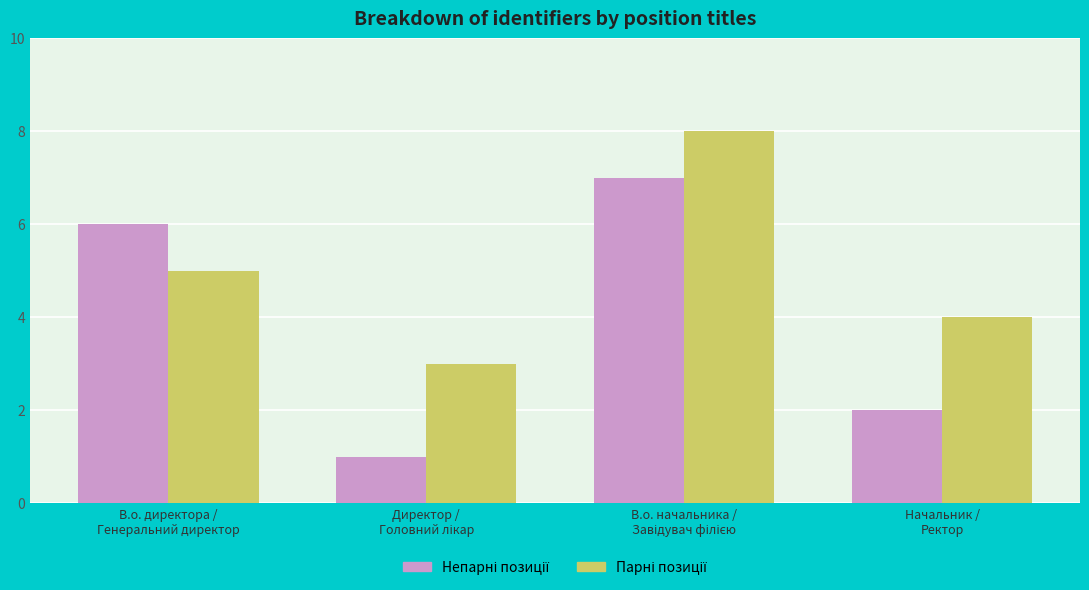

What is the maximum value shown in the chart?

8